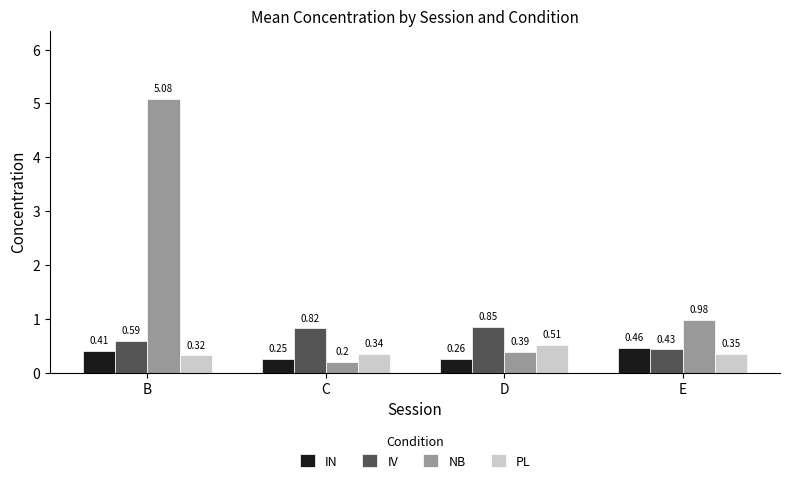

Which series has the largest range (max minus min)?

NB